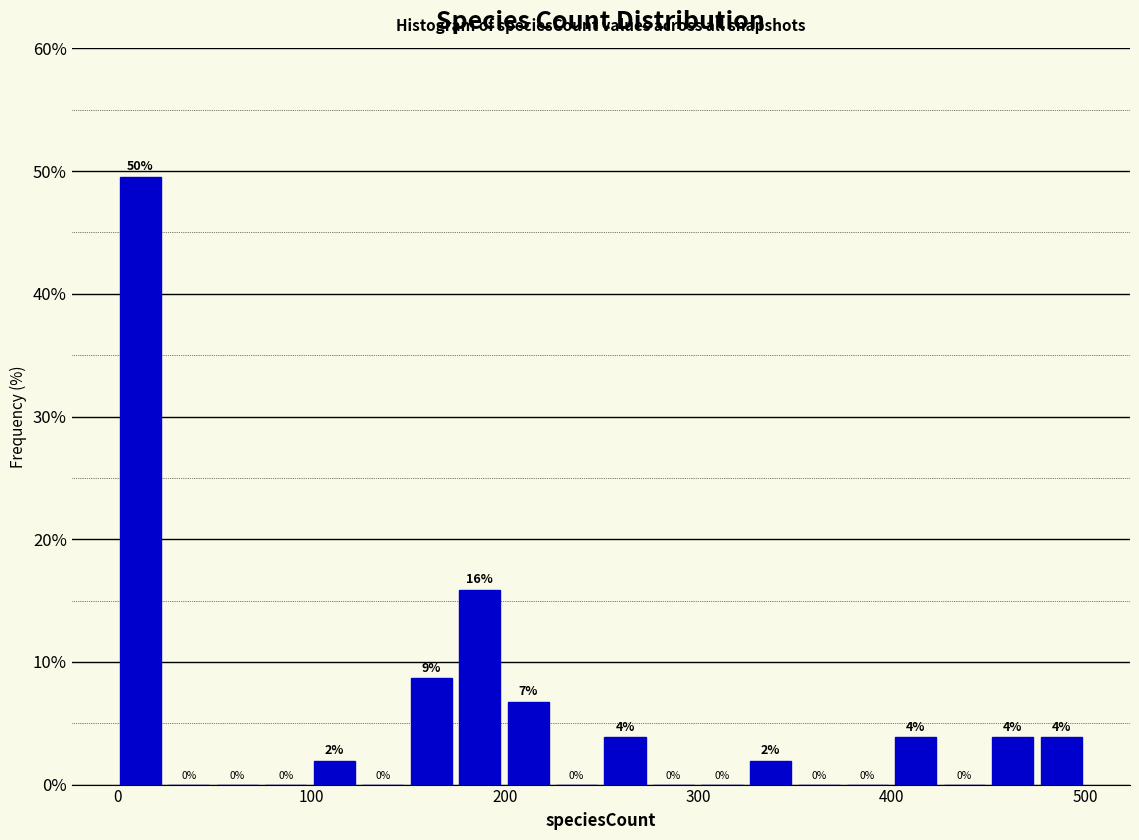

Around what value on the x-axis is the tallest bar? Give the approximate position of its centre, as read against the axis.

10